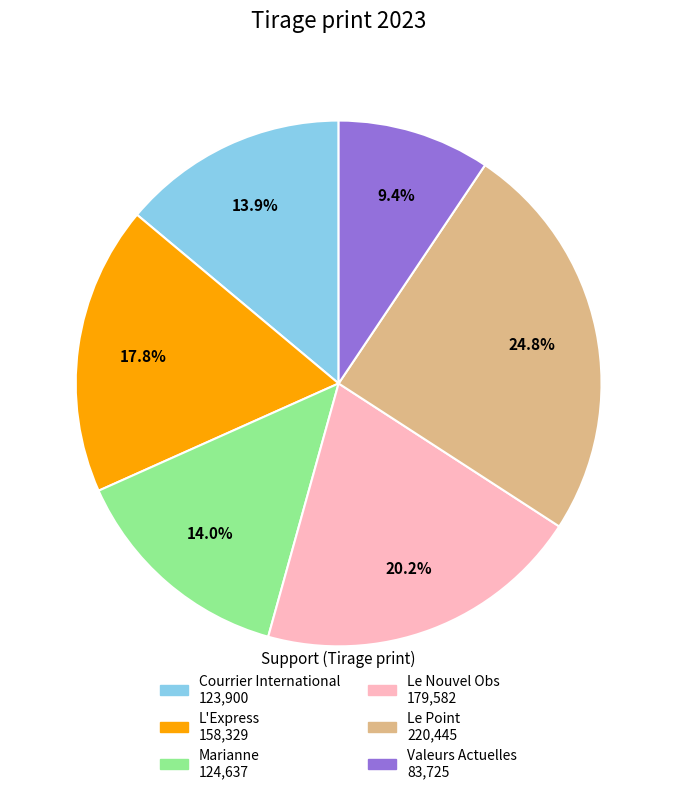

What percentage do Valeurs Actuelles and Courrier International together represent?

23.3%